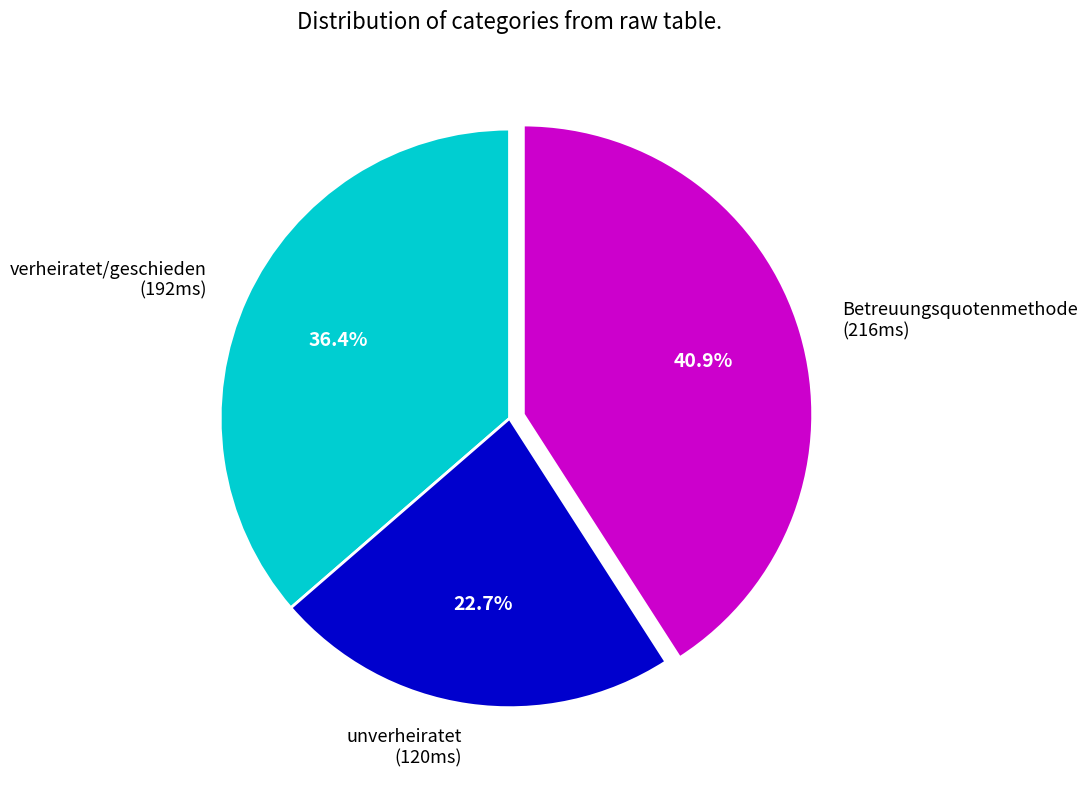

To the nearest percent, what portion does unverheiratet represent?

23%